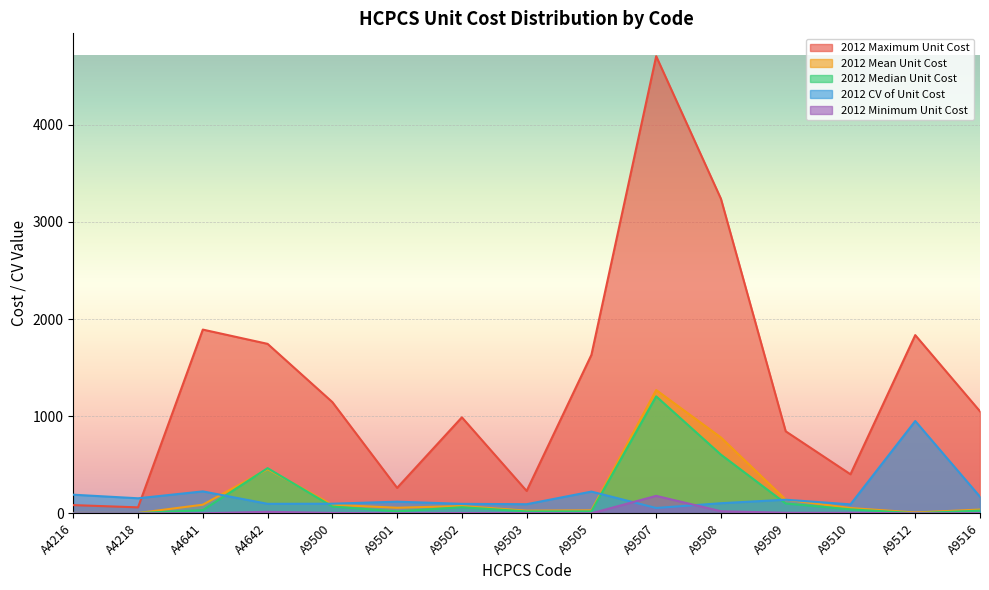

At how many categories does at least one series exceed 2585?

2